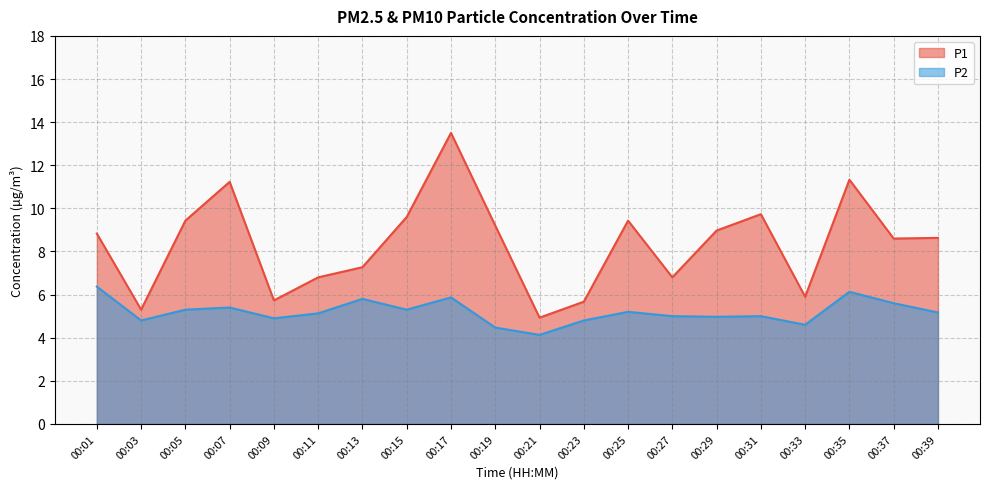

How many interior local peaks does the P1 series have?

5